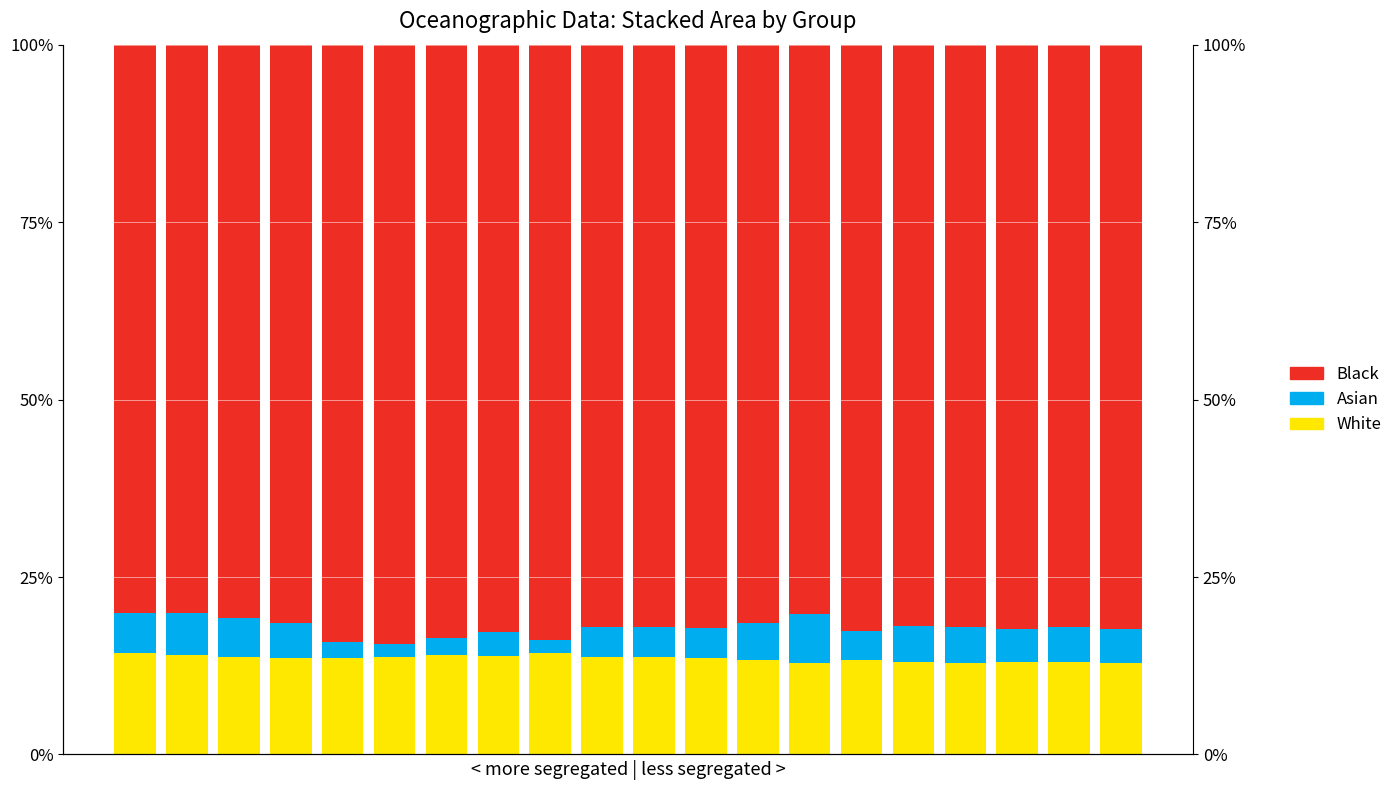

At which category is the sum across all series the highest?

8